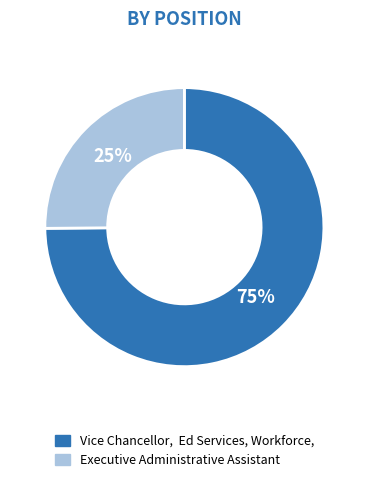

True or false: Vice Chancellor, Ed Services, Workforce, accounts for 64% of the total.

False